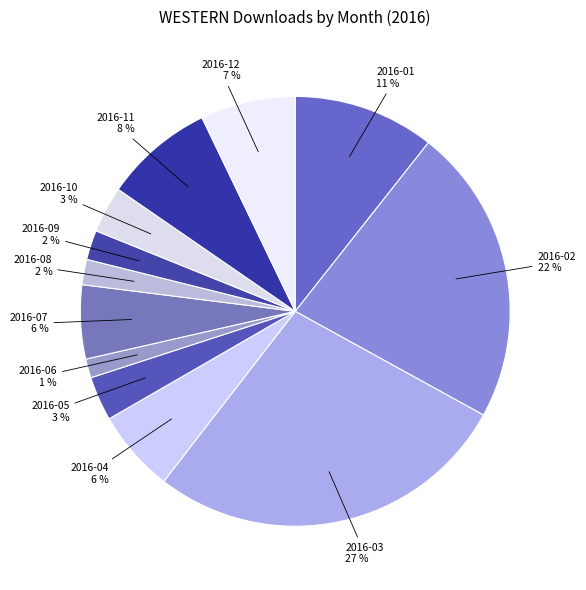

Between 2016-05 and 2016-02, which is larger?

2016-02